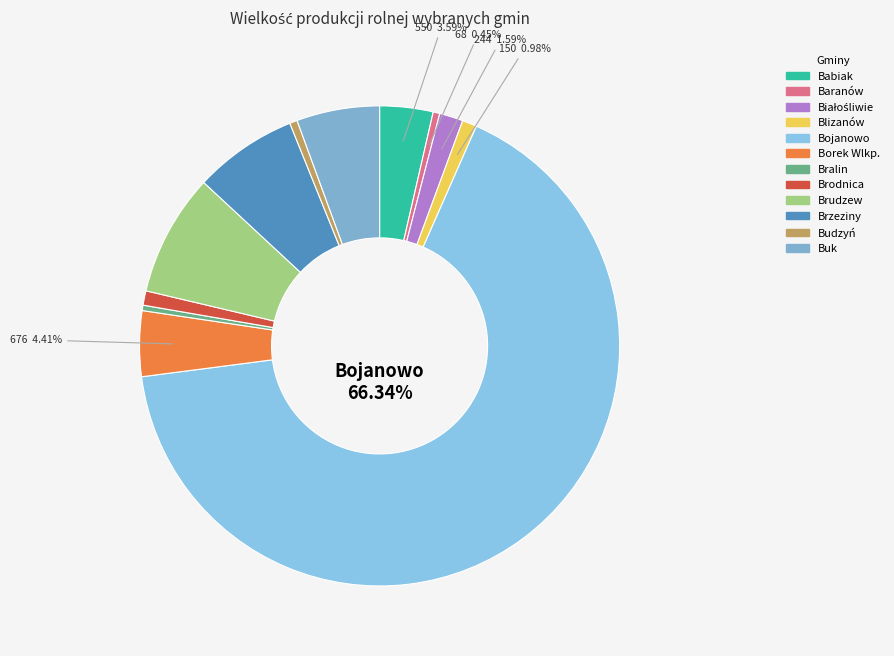

To the nearest percent, what is the difference between the largest and smallest slice percentages?

66%